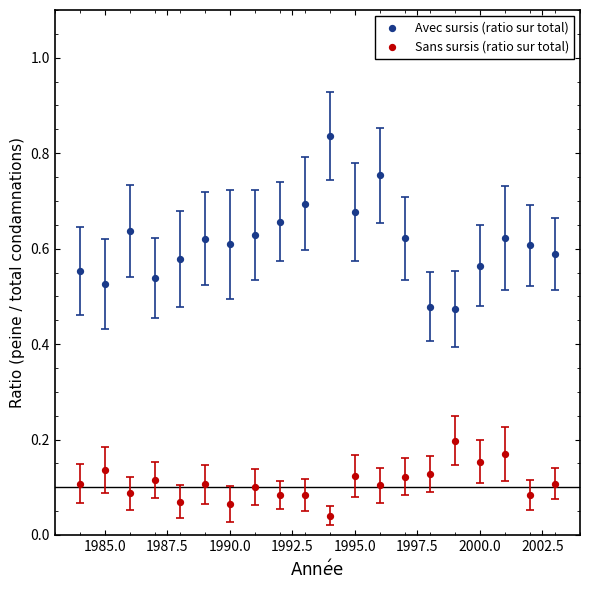

What is the X range (max minus min) for the scatter plot?

19.0